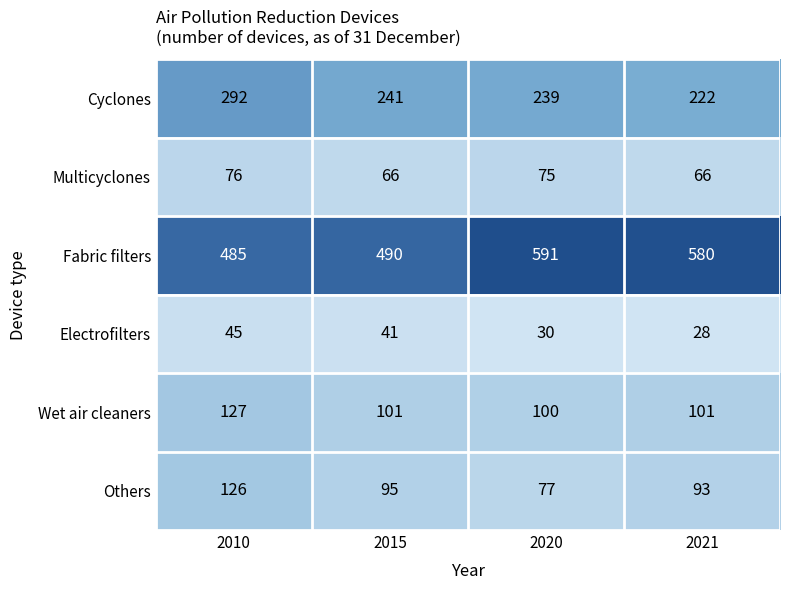

What is the difference between the maximum and minimum values in the Wet air cleaners series?

27